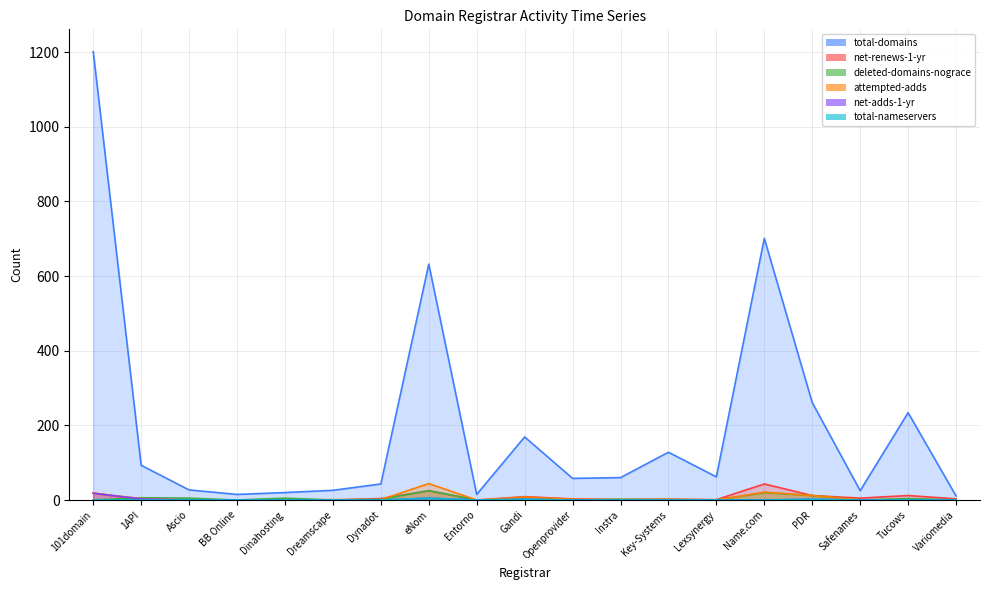

True or false: total-nameservers has a value of 0 at Dynadot.

True